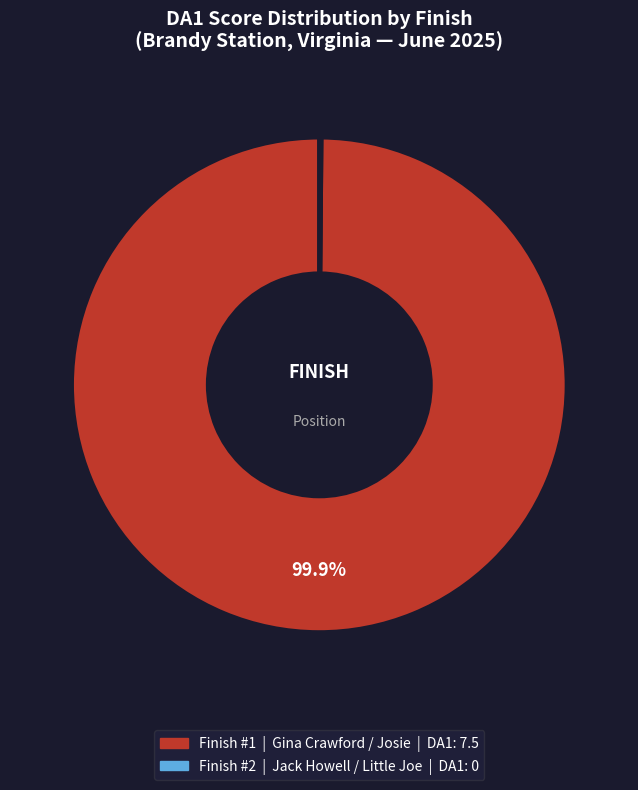

Is there a majority slice in this chart?

Yes